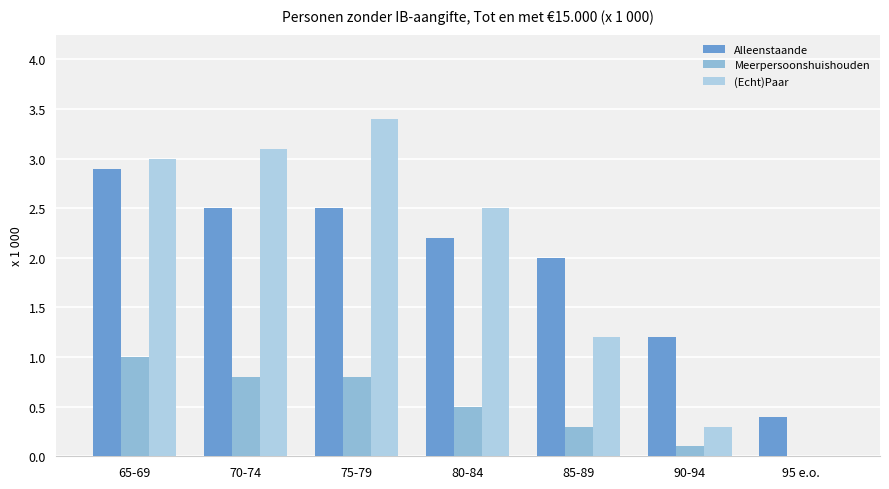

How many positive values does the (Echt)Paar series have?

6